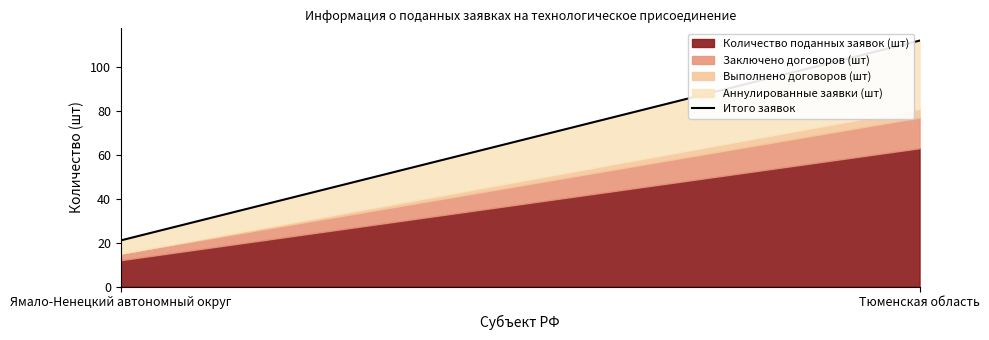

True or false: Заключено договоров (шт) has a value of 1 at Ямало-Ненецкий автономный округ.

False